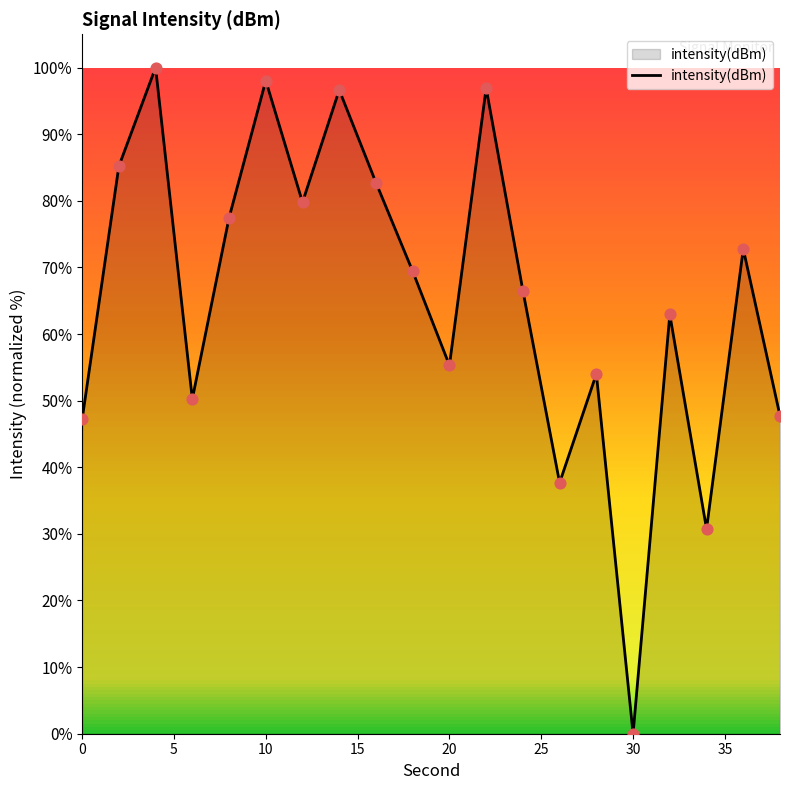

What is the greatest value displayed?

100.0